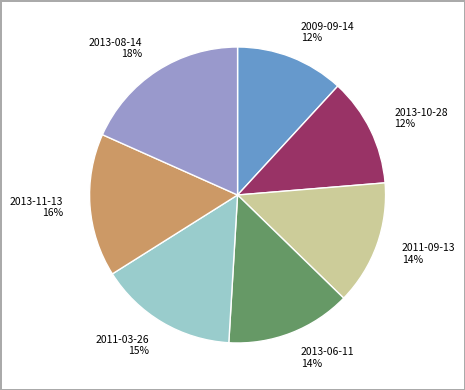

What percentage is the 2013-08-14 slice, to the nearest percent?

18%